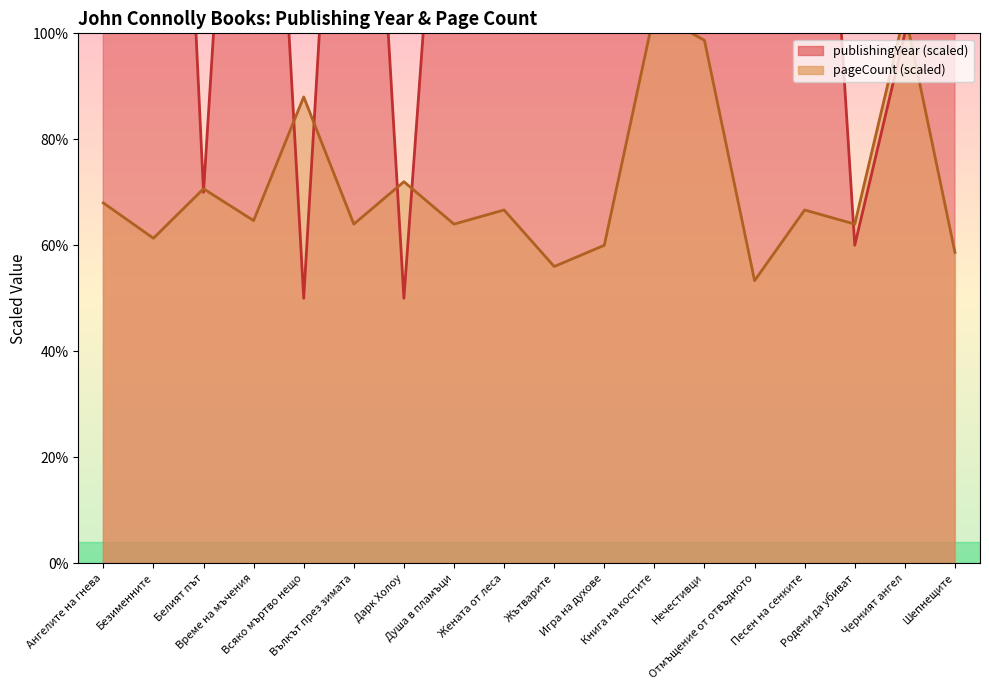

What position from the right is Нечестивци?

6